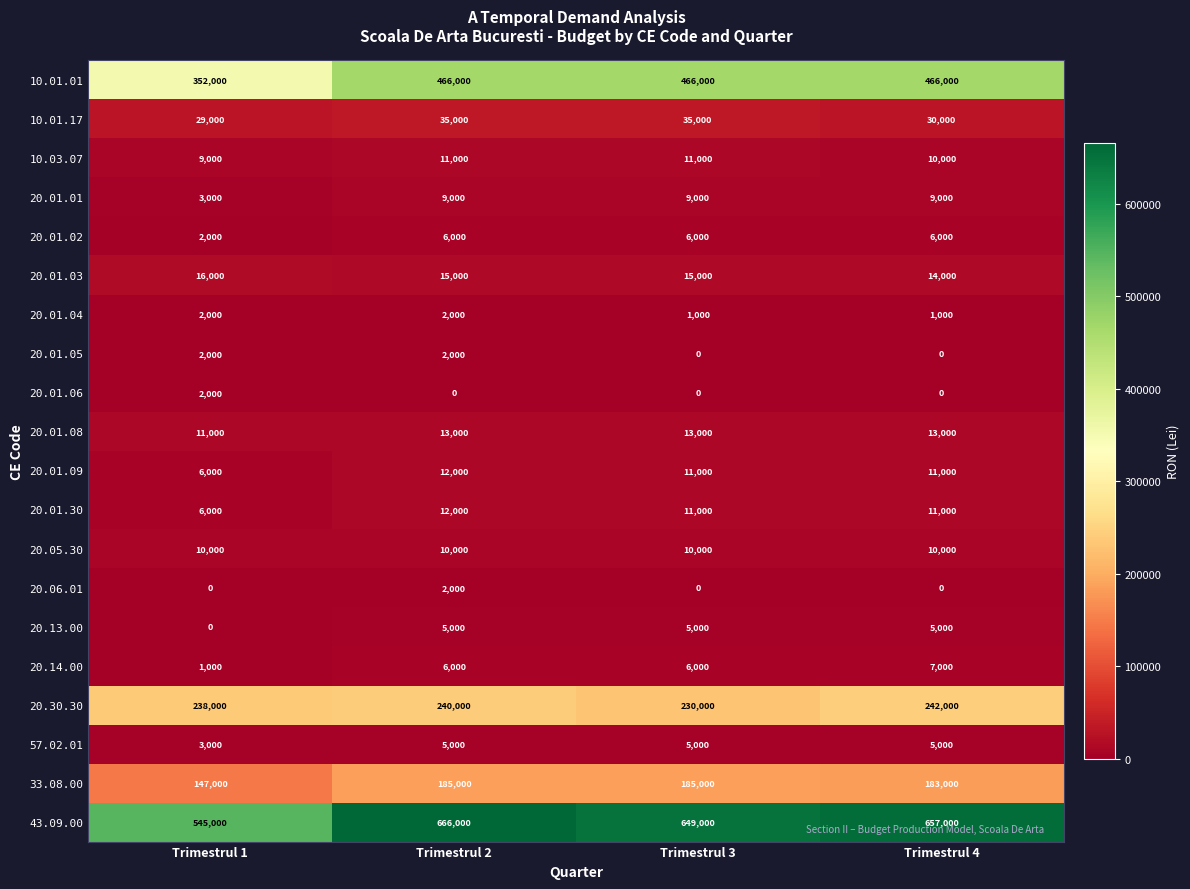

Which series has the widest spread of values?

43.09.00